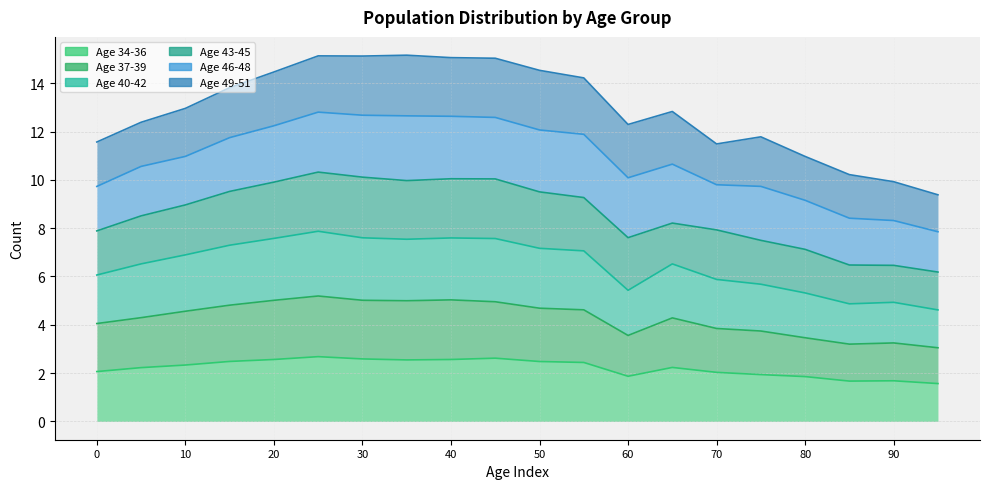

At which category does Age 40-42 reach its first local peak?

25